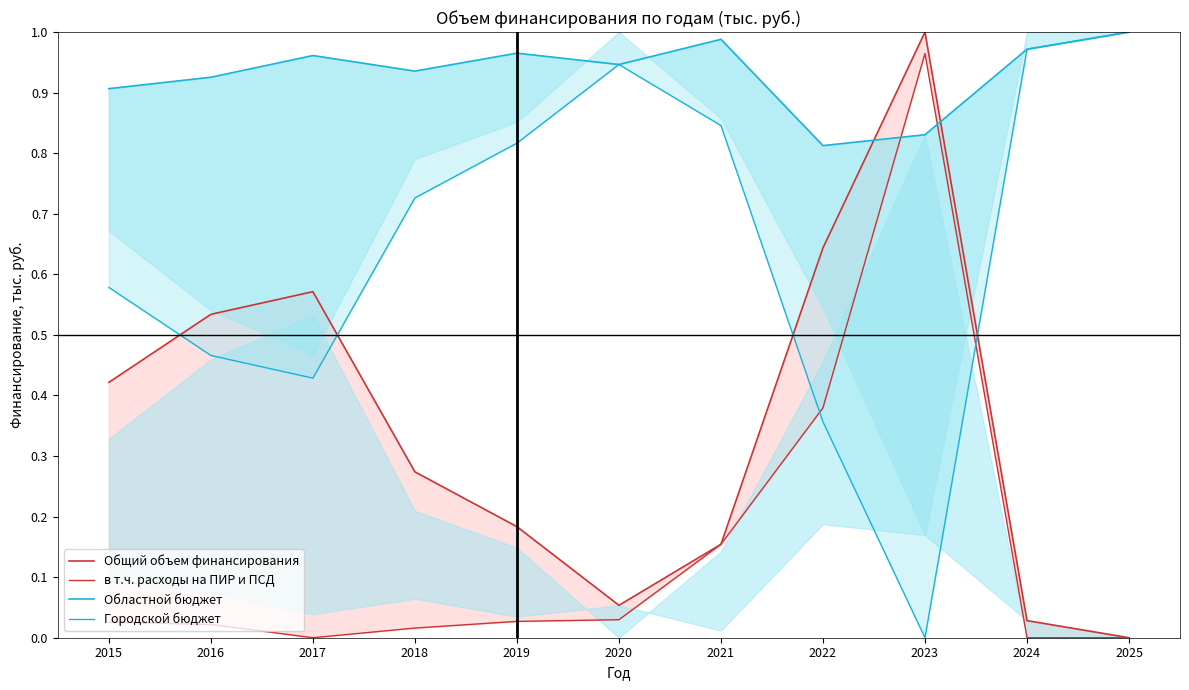

What is the difference between the second highest and minimum values in the Общий объем финансирования series?

0.6